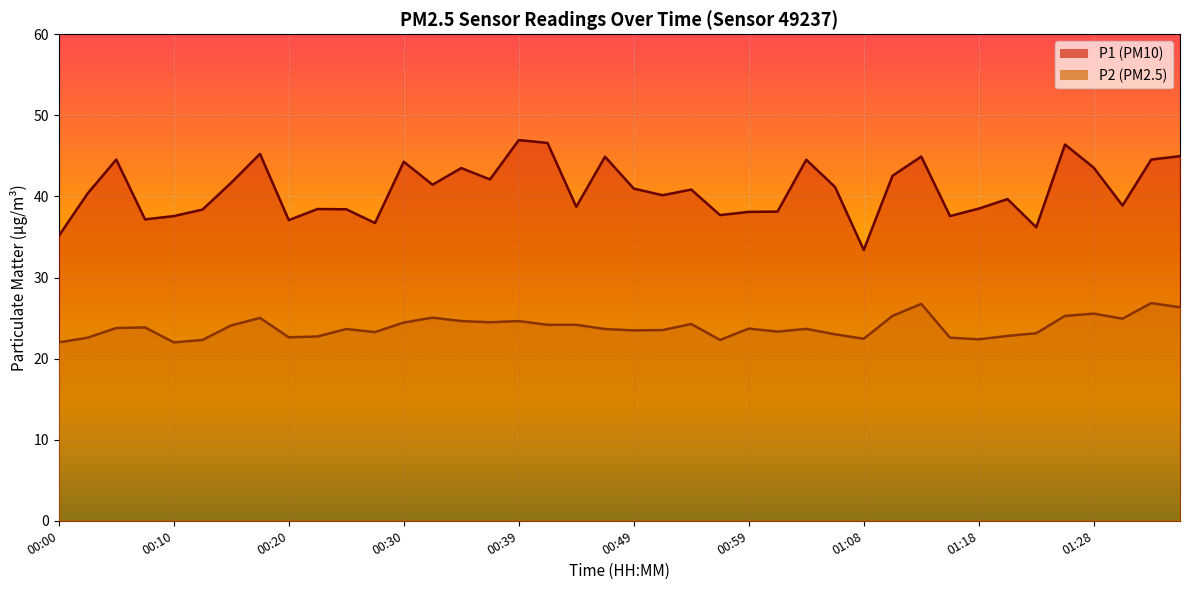

At which category does P2 reach its first local valley?

00:10